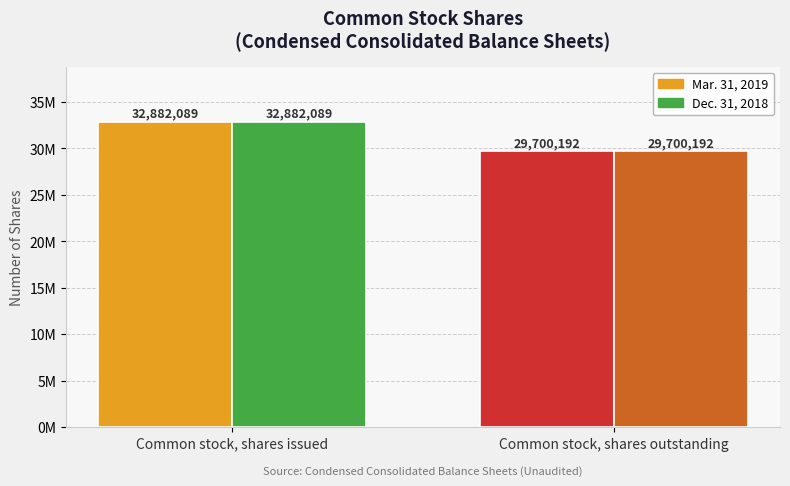

Which series has the widest spread of values?

Mar. 31, 2019